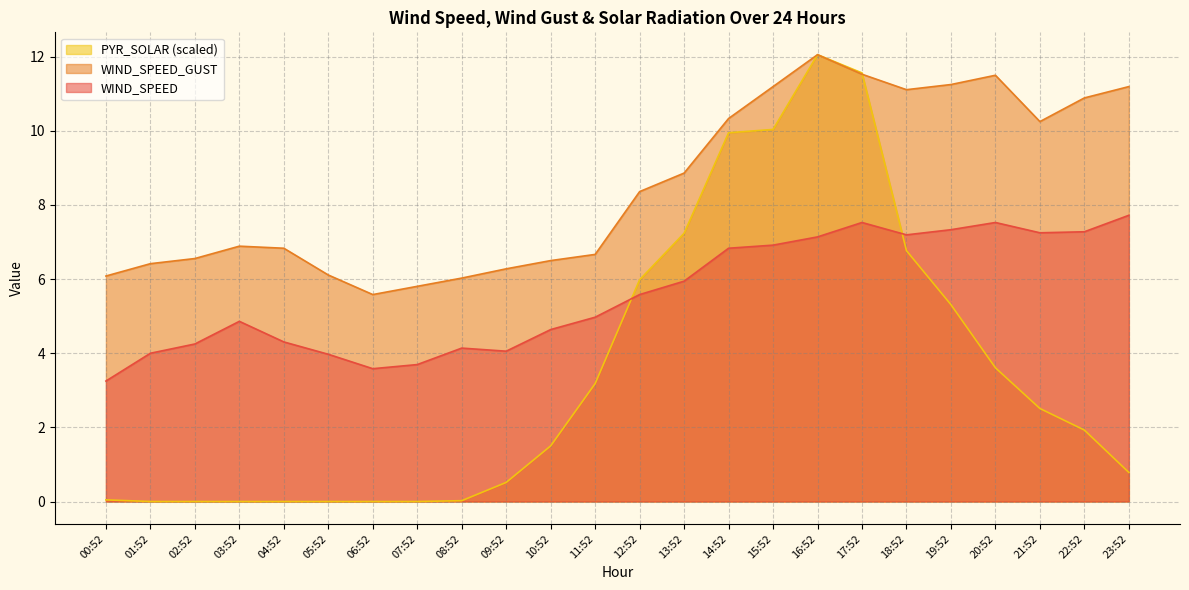

How many interior local valleys does the WIND_SPEED_GUST series have?

3